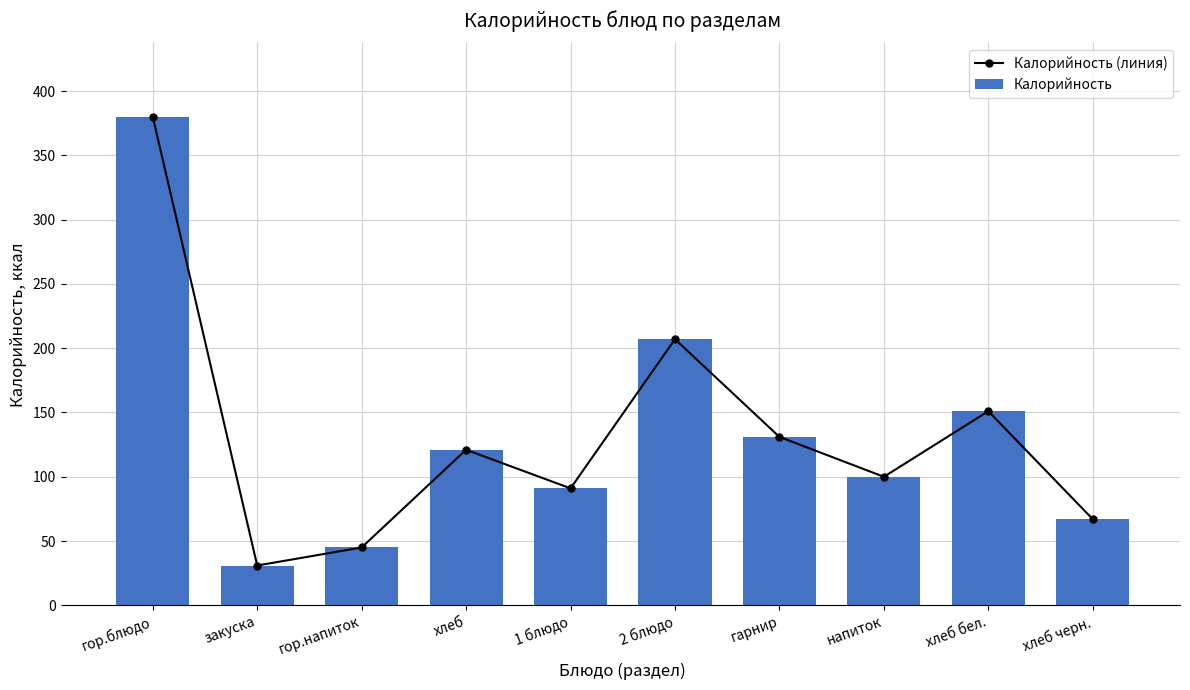

At which category is the sum across all series the highest?

гор.блюдо